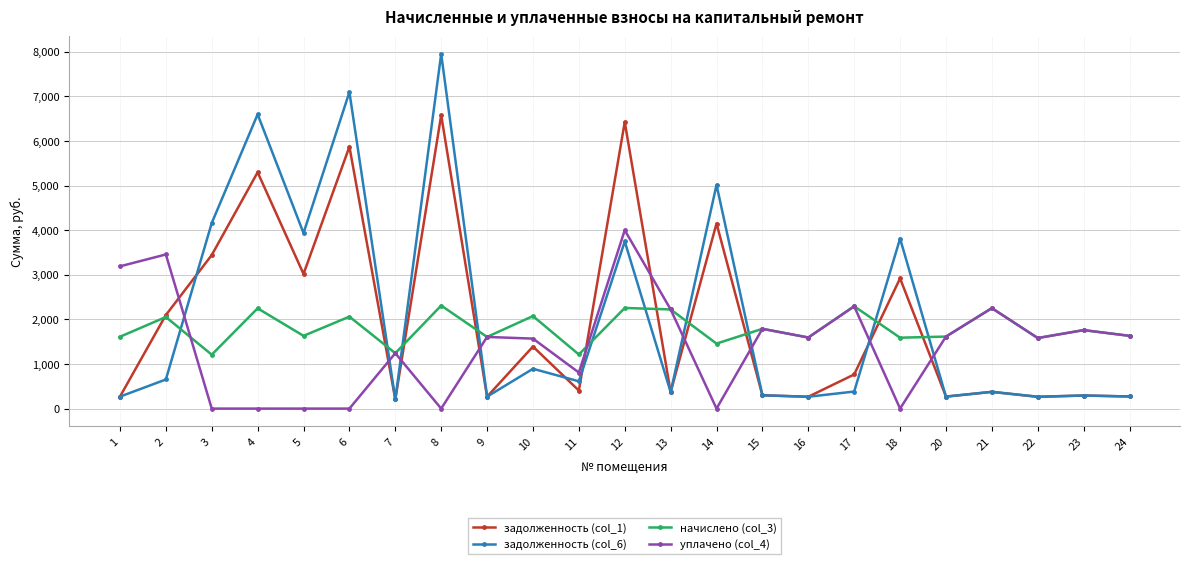

Which series ends up on top after the final intersection of начислено (col_3) and задолженность (col_1)?

начислено (col_3)